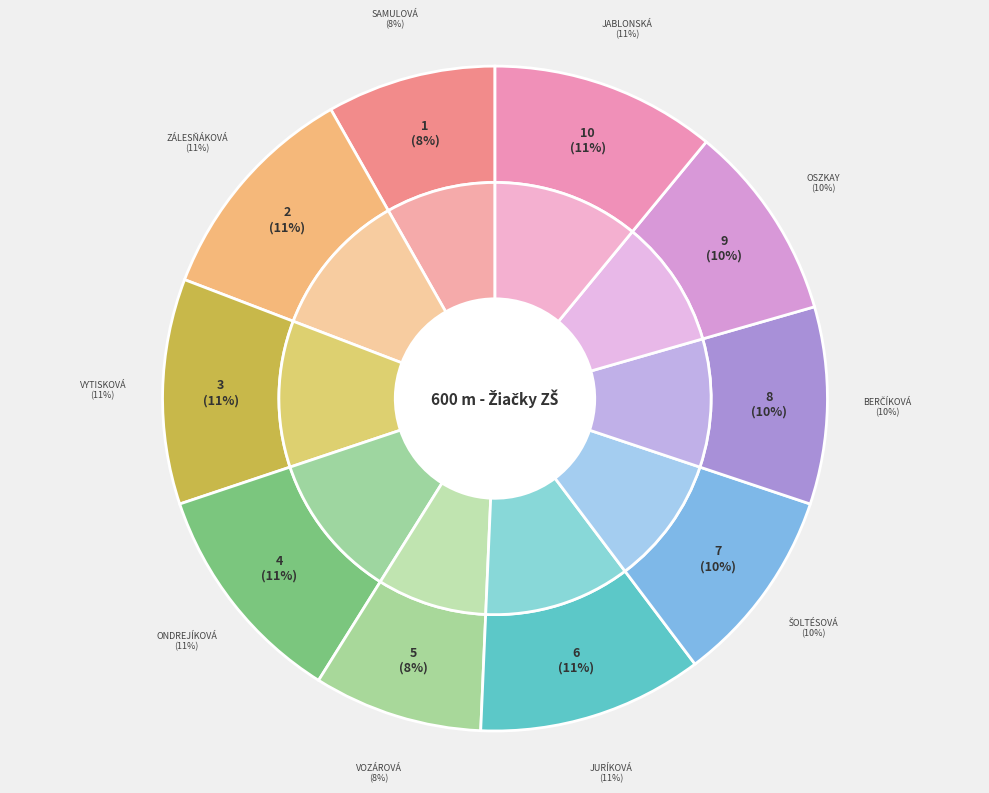

Count the number of slices in the pie.

10